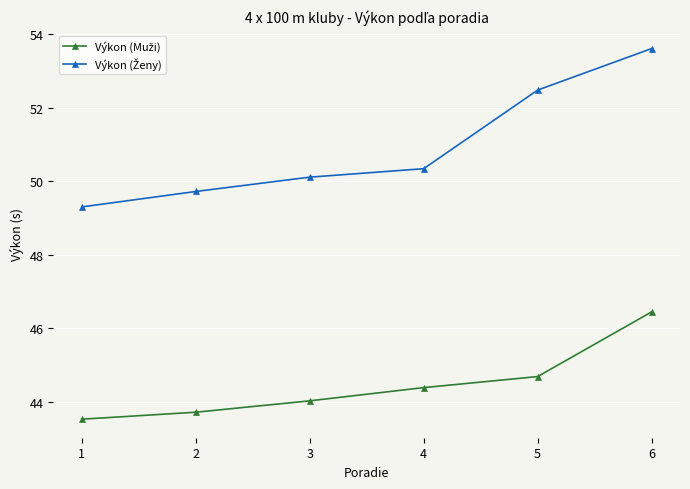

At how many categories does at least one series exceed 49?

6